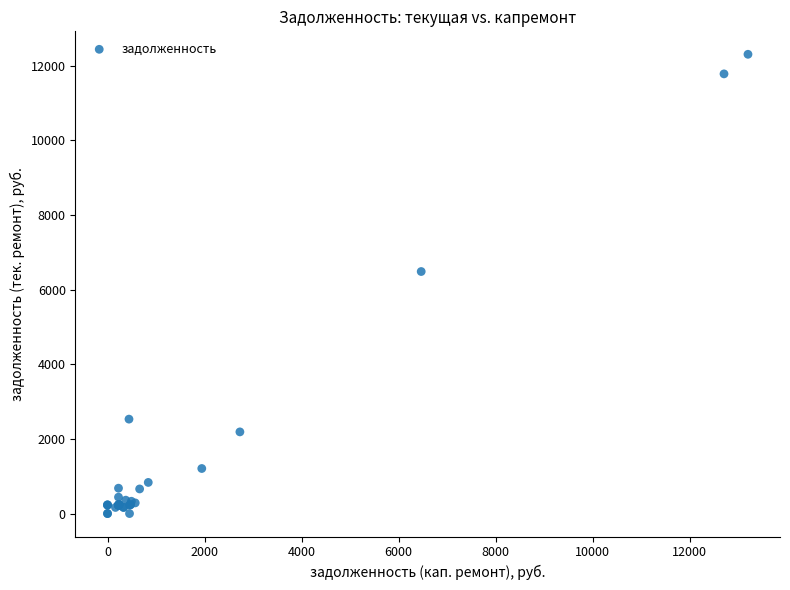

What Y value in the scatter plot is closest to 6152?

6484.9